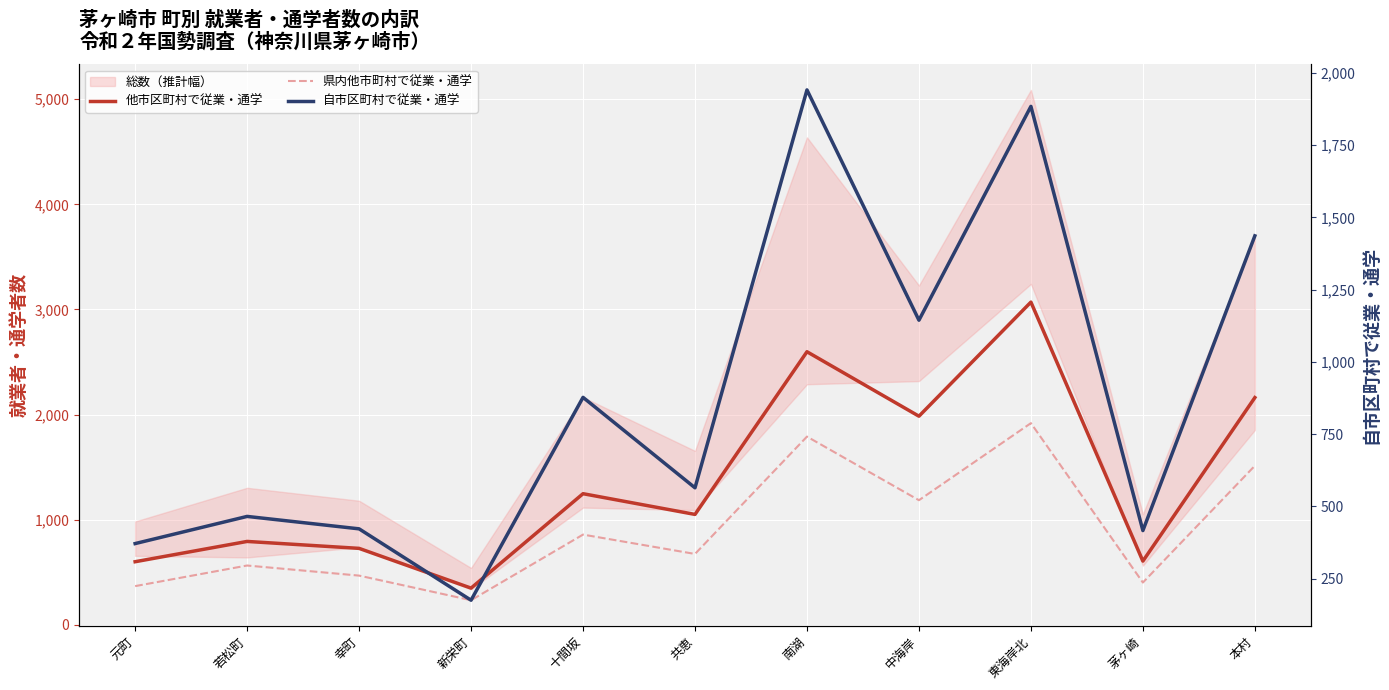

What is the difference between the second highest and minimum values in the 他市区町村で従業・通学 series?

2248